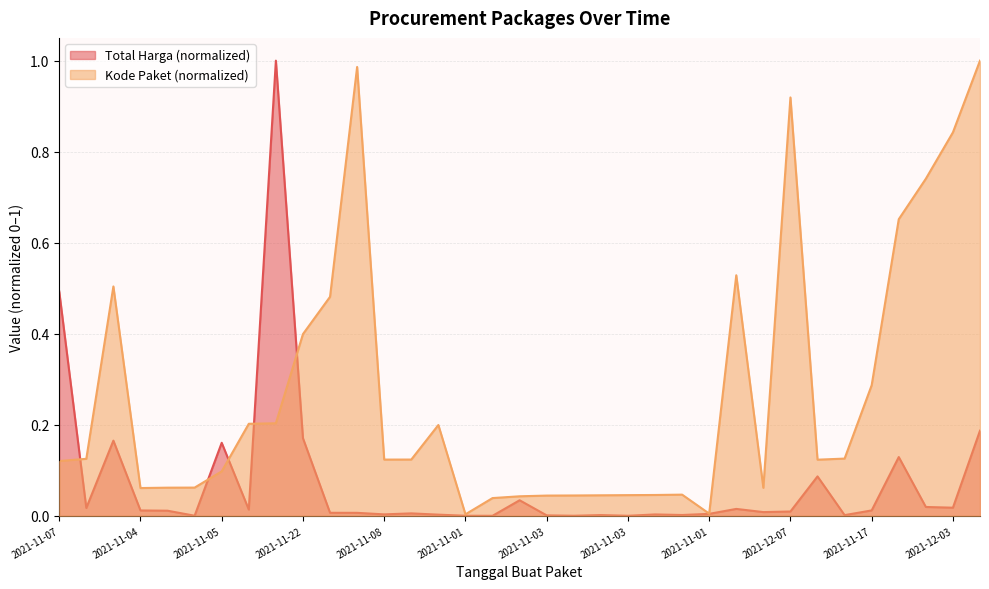

Which has a higher value, 2021-11-24 or 2021-12-09?

2021-11-24